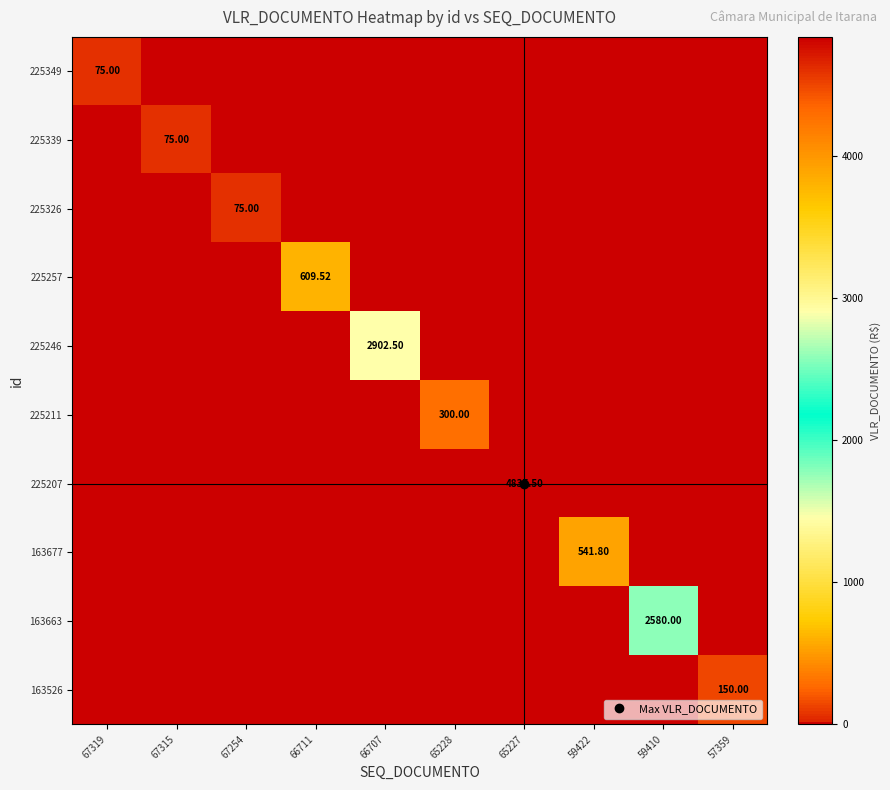

What is the sum of all 225257 values?

609.5